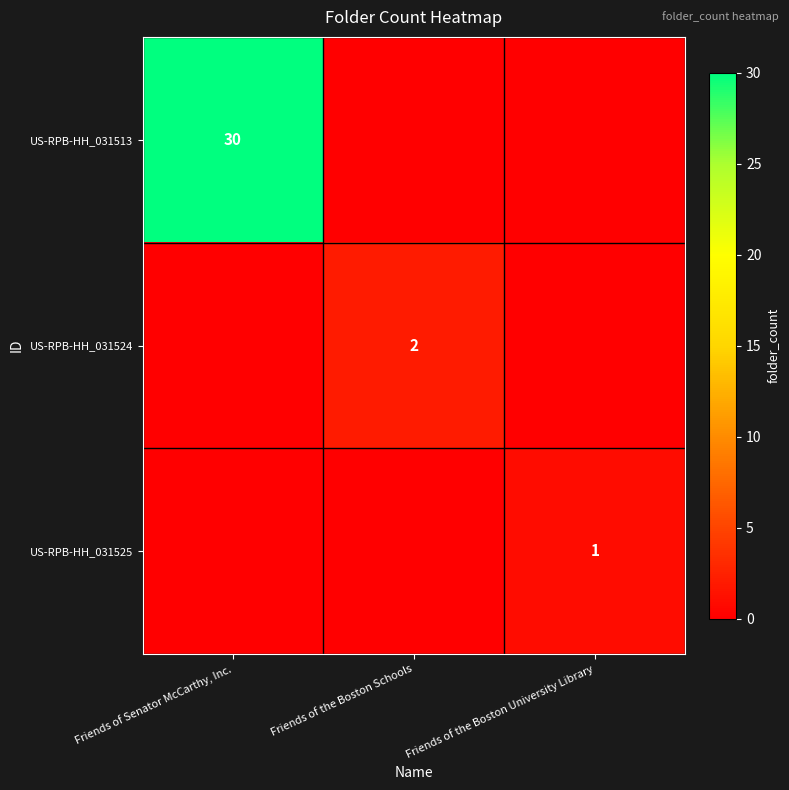

At how many categories does at least one series exceed 4?

1